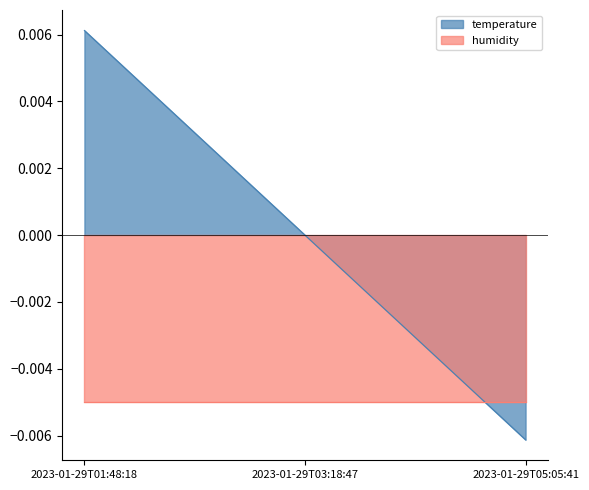

List the labels in order of value, smallest first.

2023-01-29T05:05:41, 2023-01-29T03:18:47, 2023-01-29T01:48:18